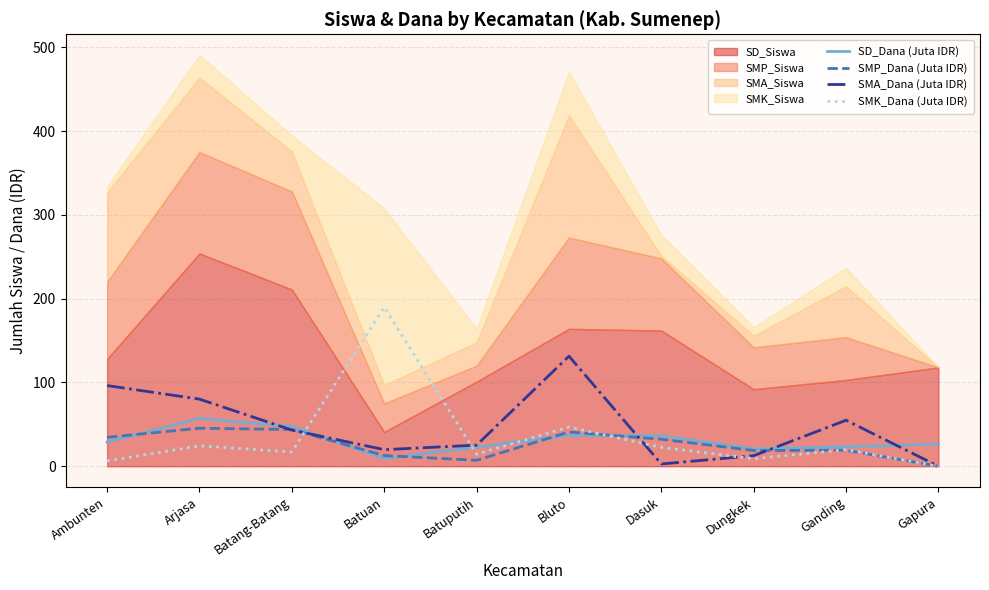

How many intersections are there between SMP_Dana (Juta IDR) and SMA_Dana (Juta IDR)?

4